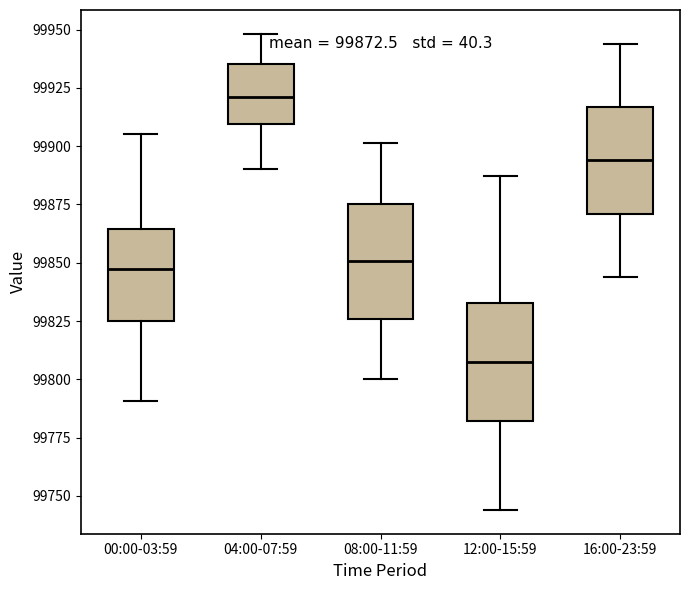

Which box's median line is the lowest?

12:00-15:59